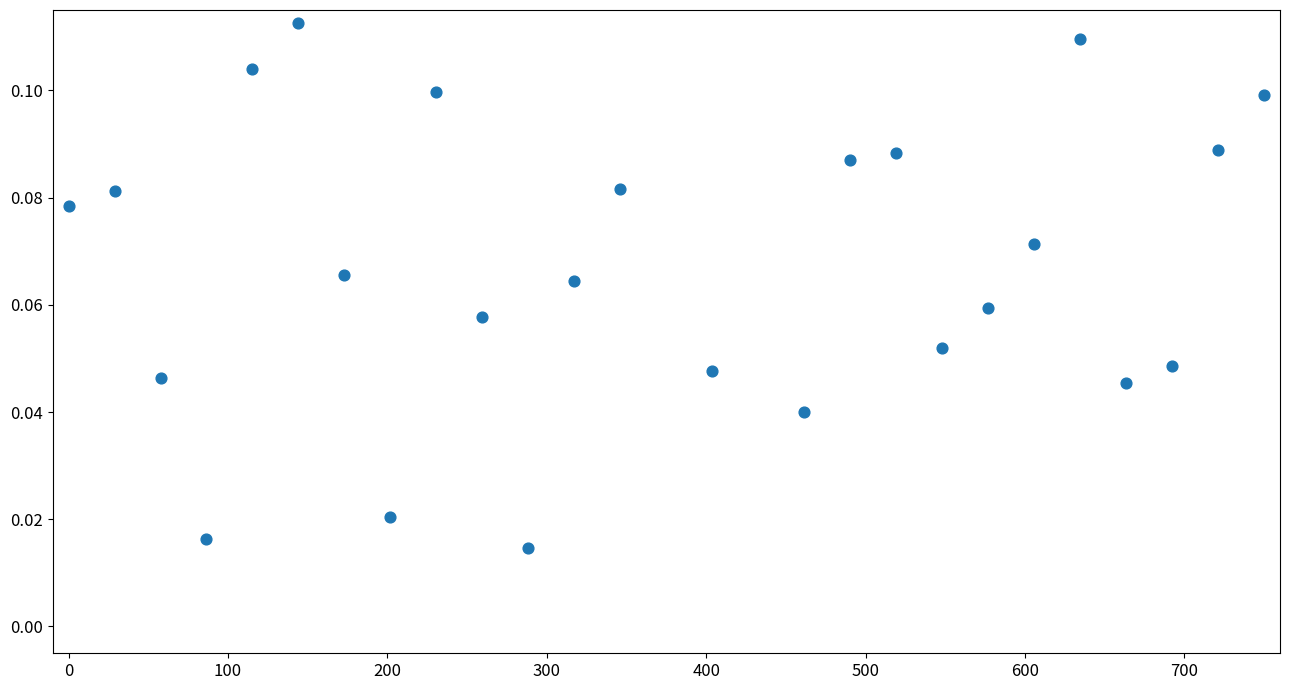

What is the range of X values (max minus min)?

750.0